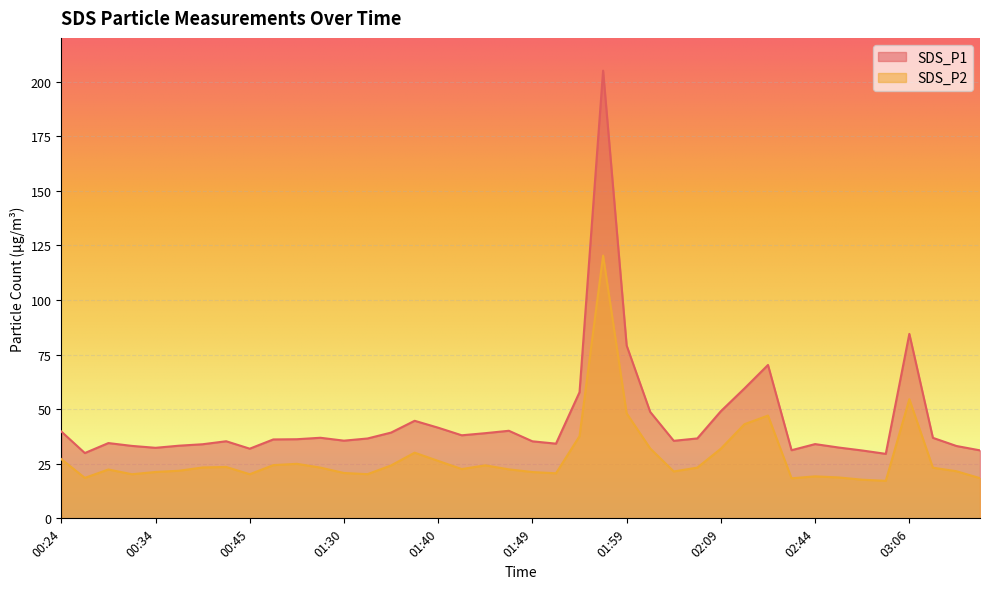

What is the maximum value shown in the chart?

205.0